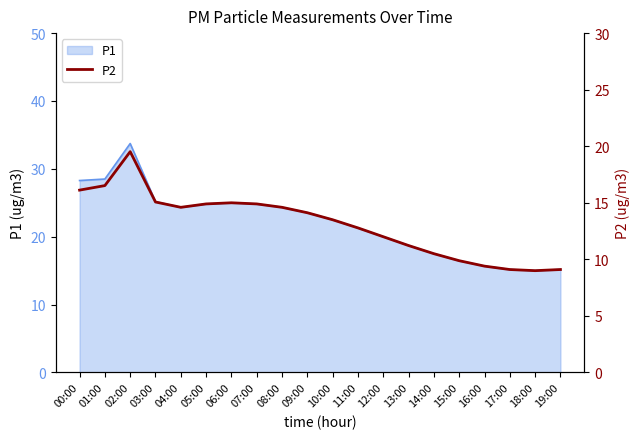

List the labels in order of value, largest first.

02:00, 01:00, 00:00, 03:00, 06:00, 05:00, 07:00, 04:00, 08:00, 09:00, 10:00, 11:00, 12:00, 13:00, 14:00, 15:00, 16:00, 17:00, 19:00, 18:00